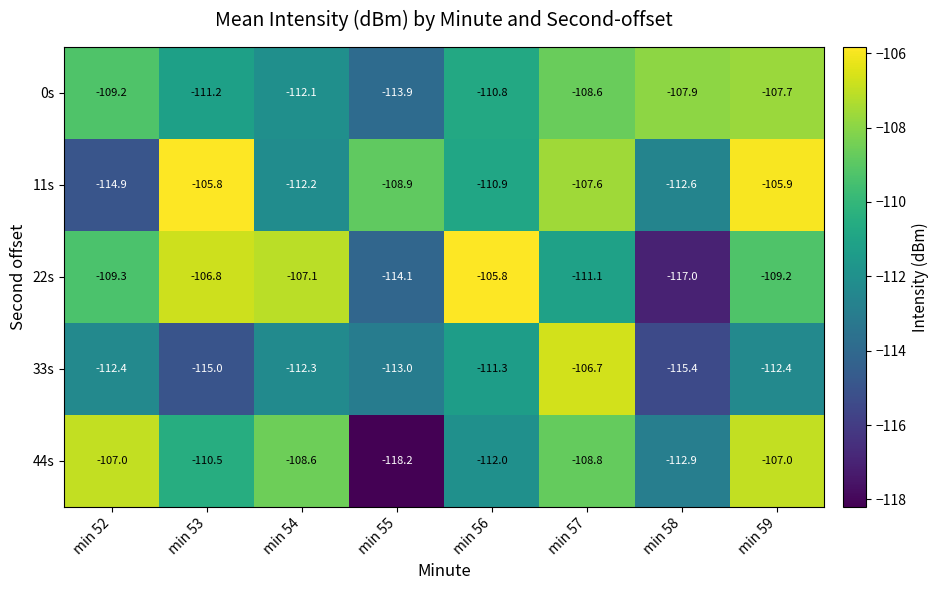

Is the value of 0s at min 55 greater than the value of 22s at min 58?

Yes